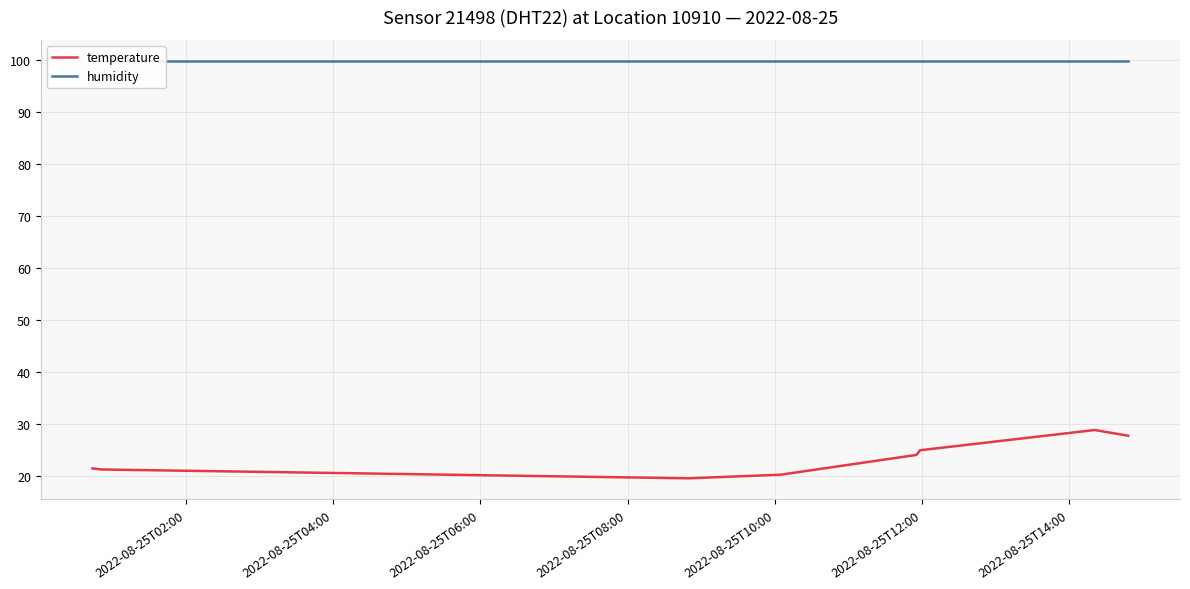

What is the lowest value of the temperature series?

19.5